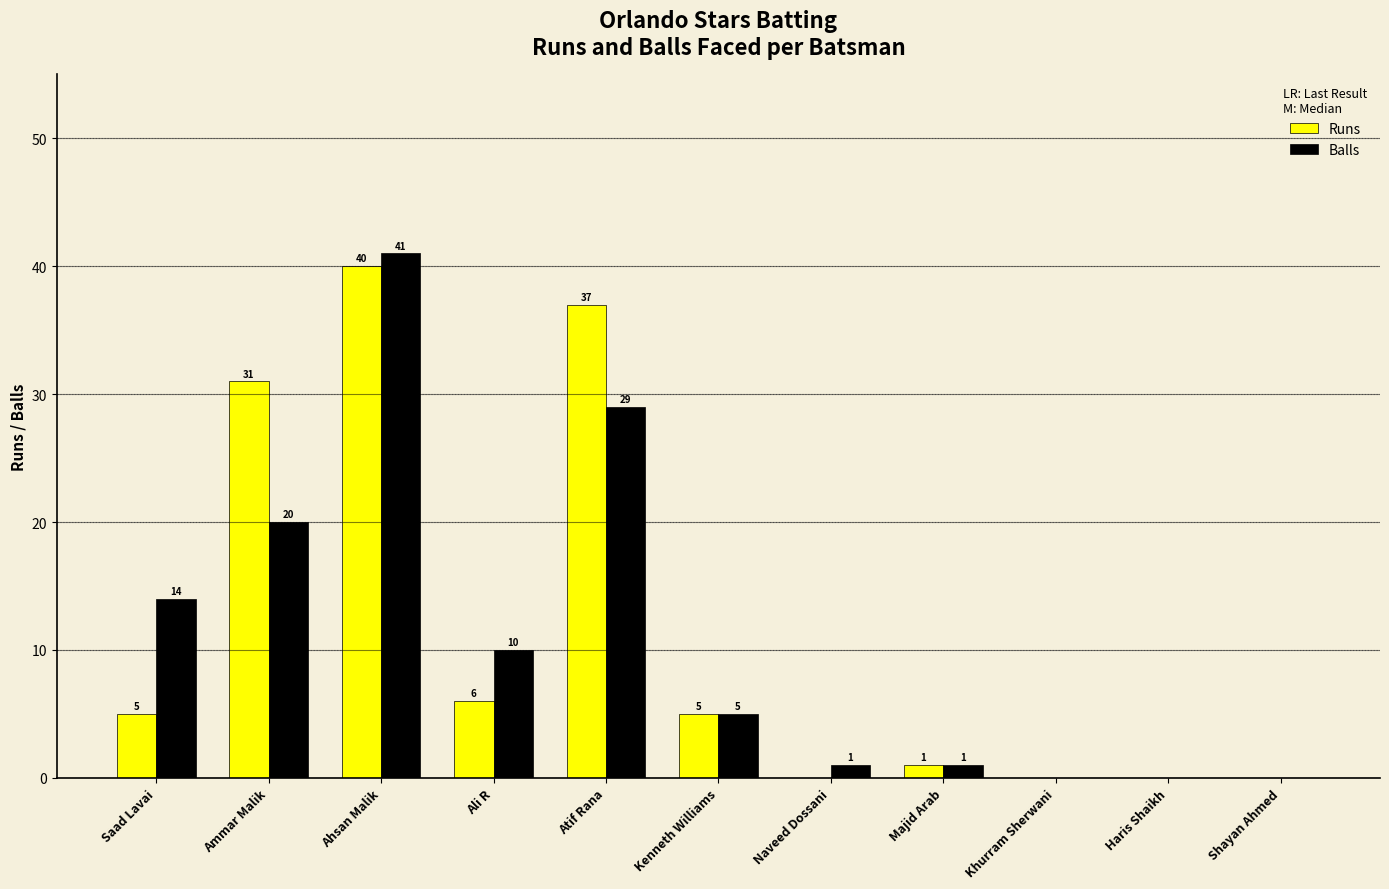

What is the maximum value for Balls?

41